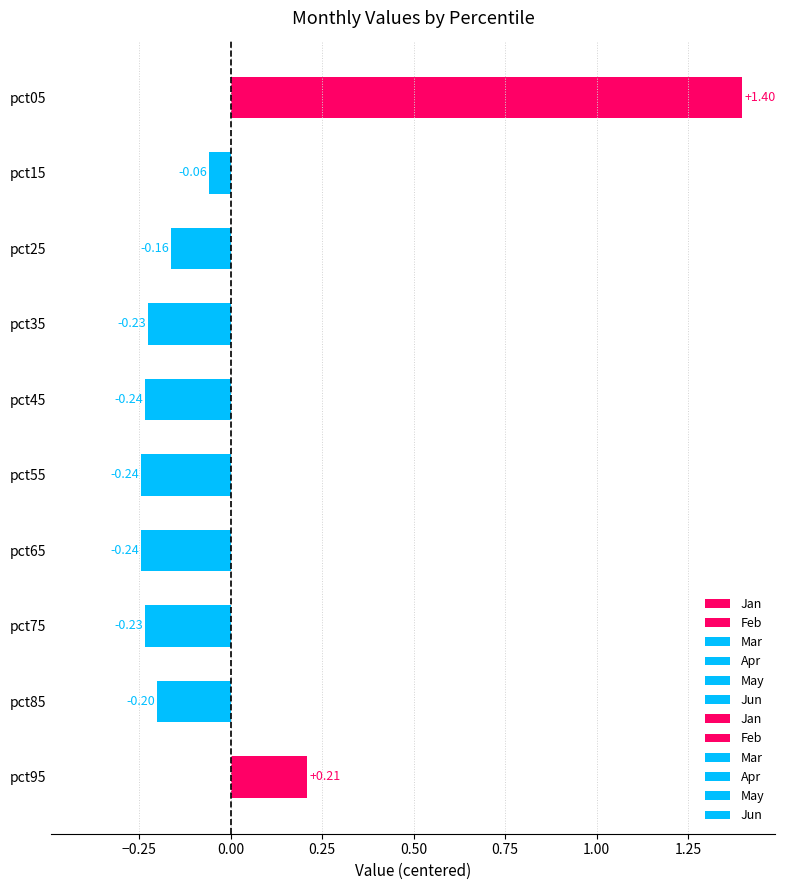

How many bars are there in total?

10